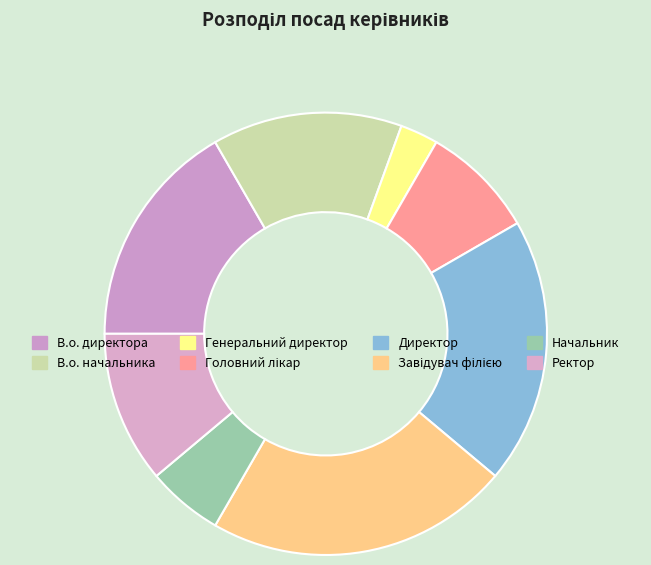

What percentage is the Головний лікар slice, to the nearest percent?

8%